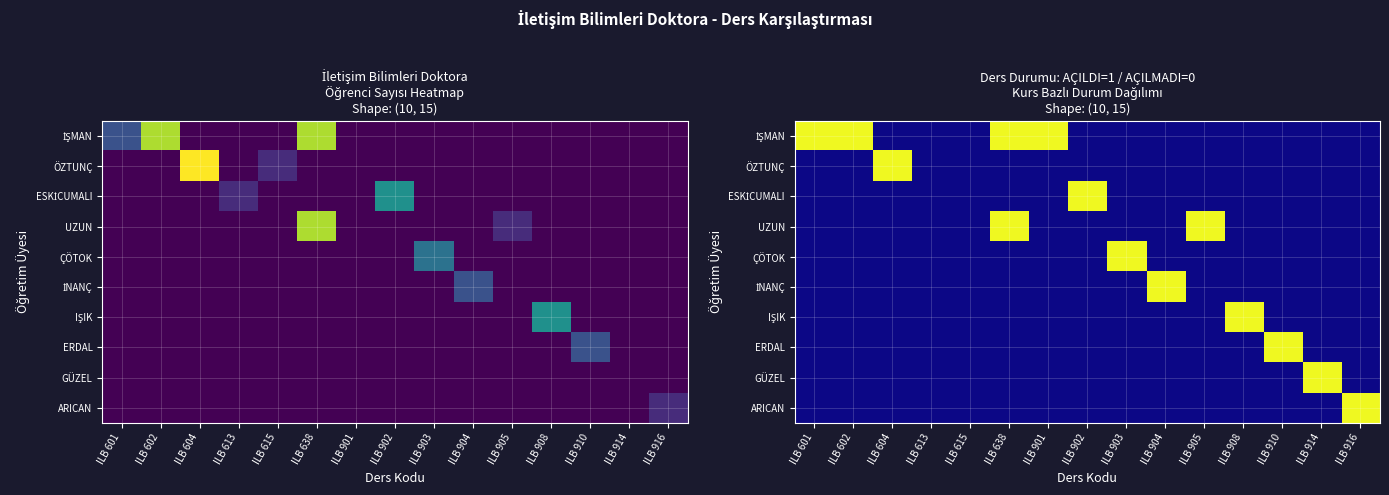

The value of UZUN at ILB 914 is 0. True or false?

True